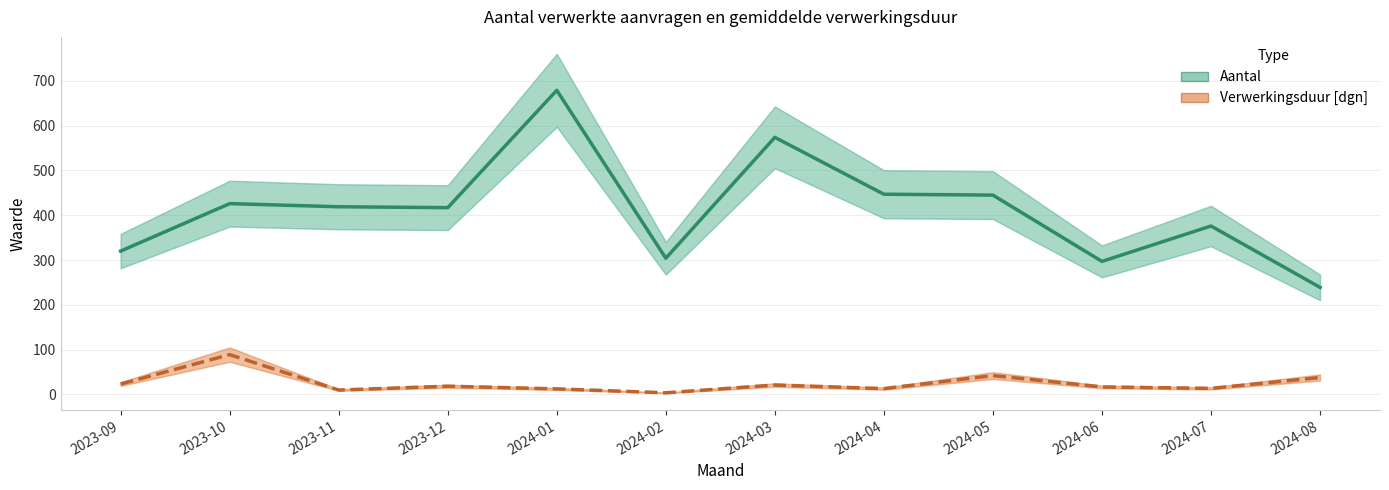

Is it true that Verwerkingsduur [dgn] equals 28.6 at 2024-03?

False